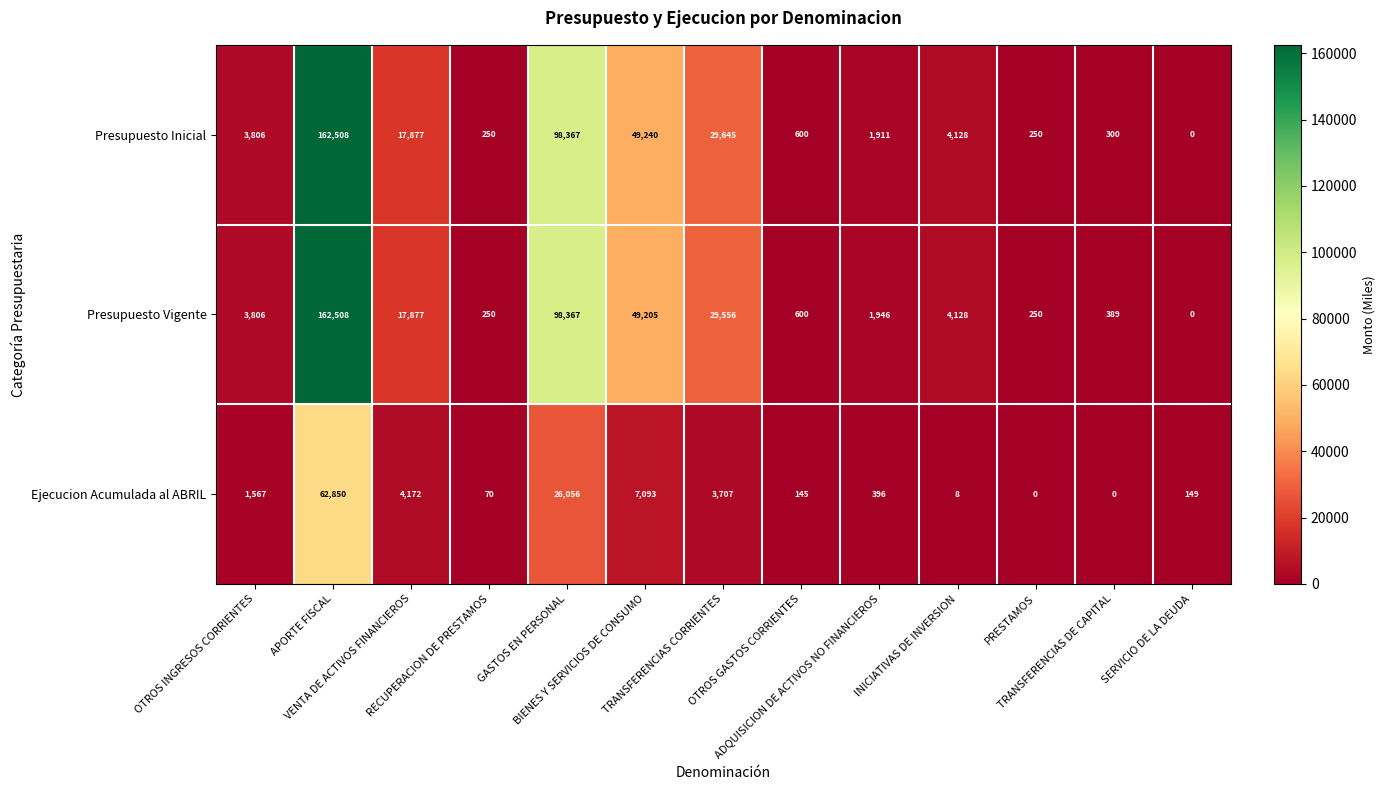

What is the maximum value for Ejecucion Acumulada al ABRIL?

62850